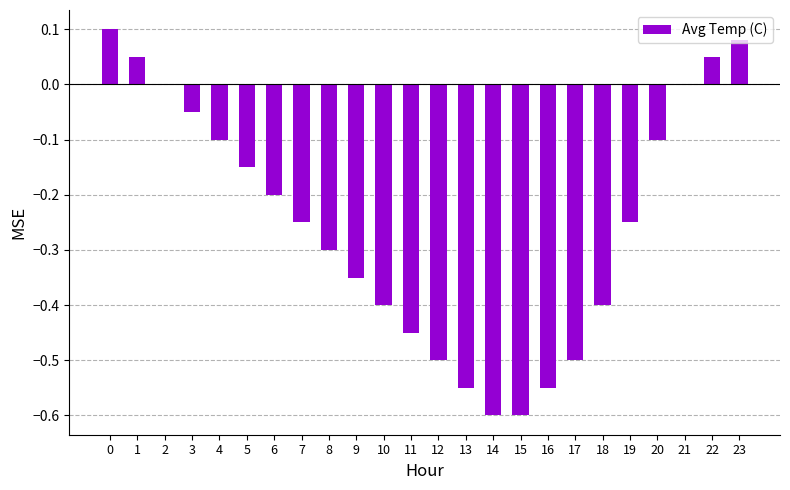

True or false: the data shows -0.7 at 17.

False